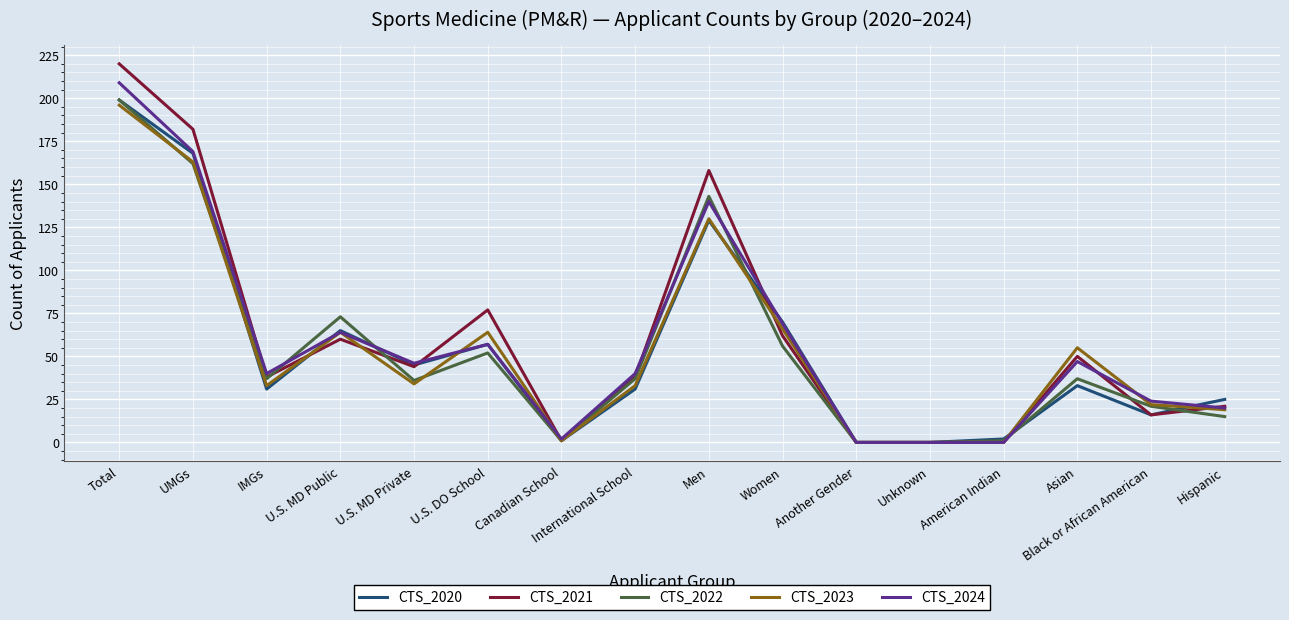

How many lines are shown in the chart?

5